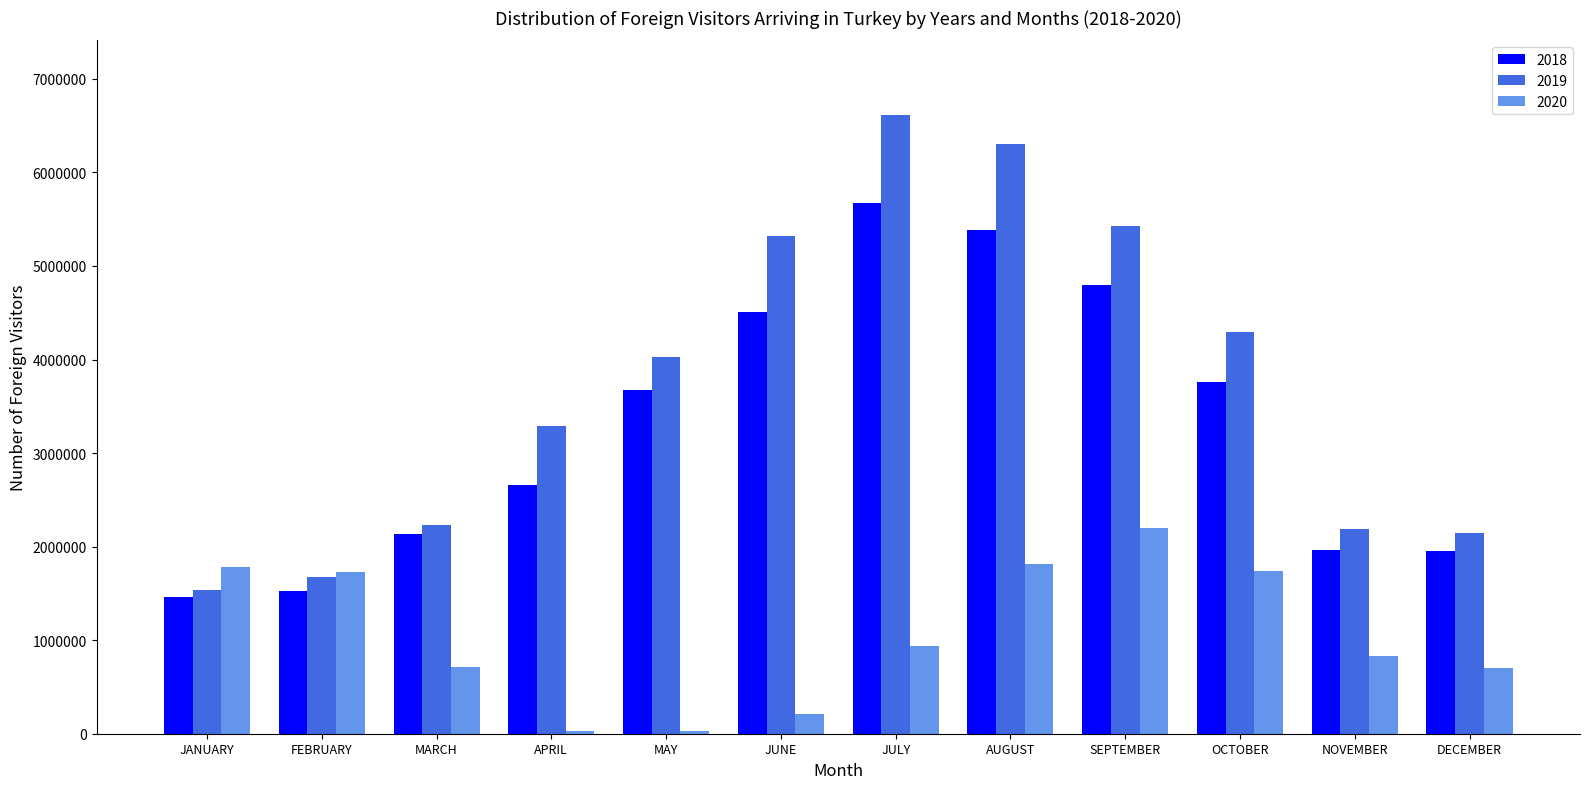

What is the difference between the 2020 values at MAY and APRIL?

5591